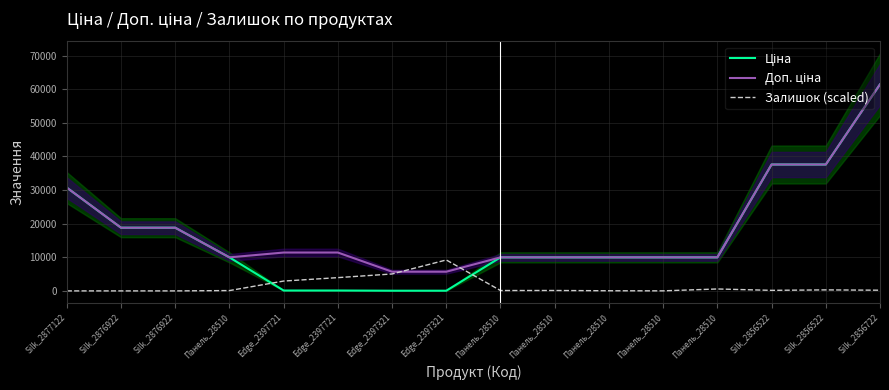

Read the Залишок (scaled) value at Edge_2397321.

5036.3